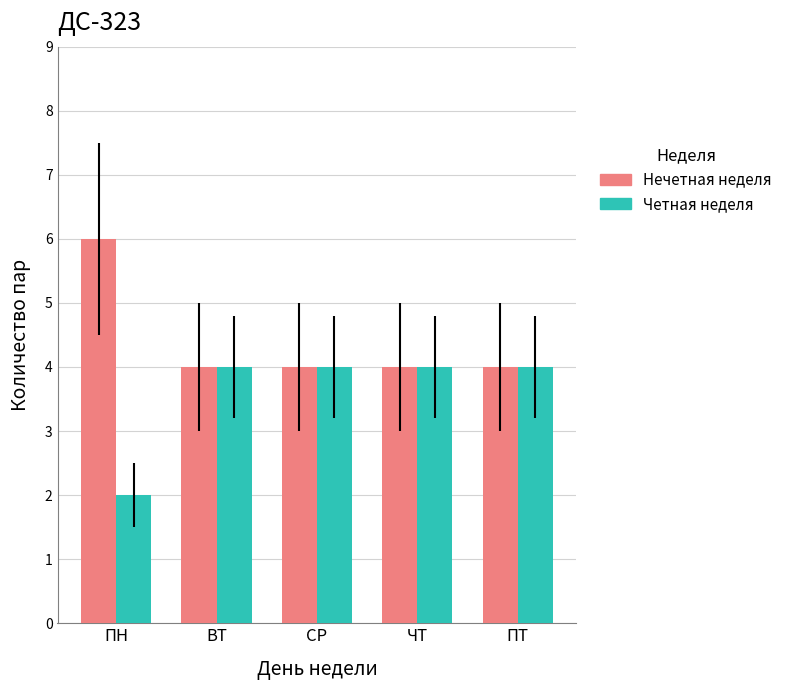

What is the total value across all series at ВТ?

8